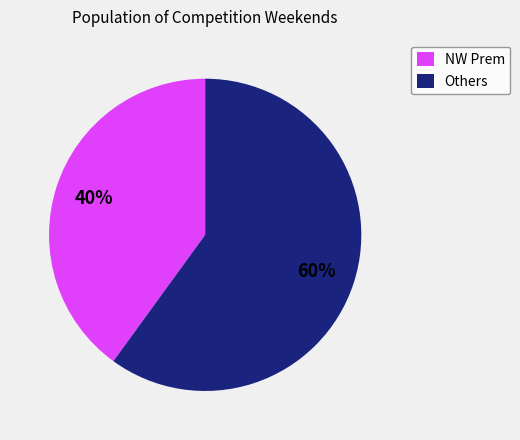

What is the ratio of the value at Others to the value at NW Prem?

1.5